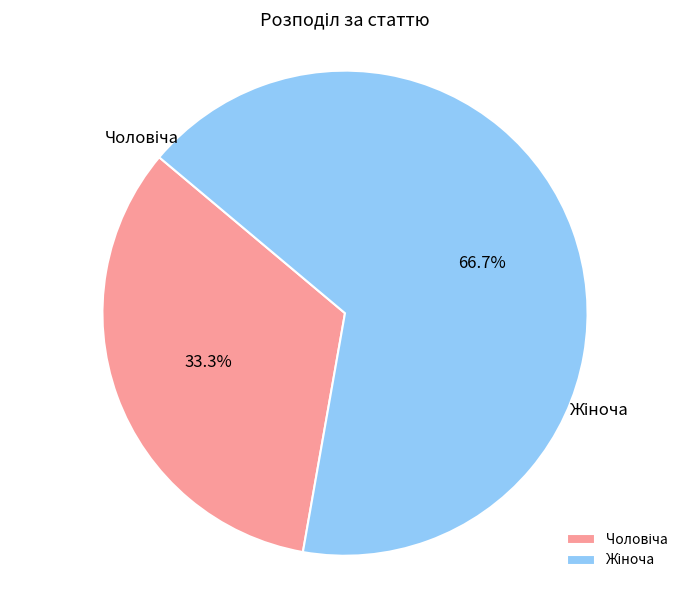

Count the number of slices in the pie.

2